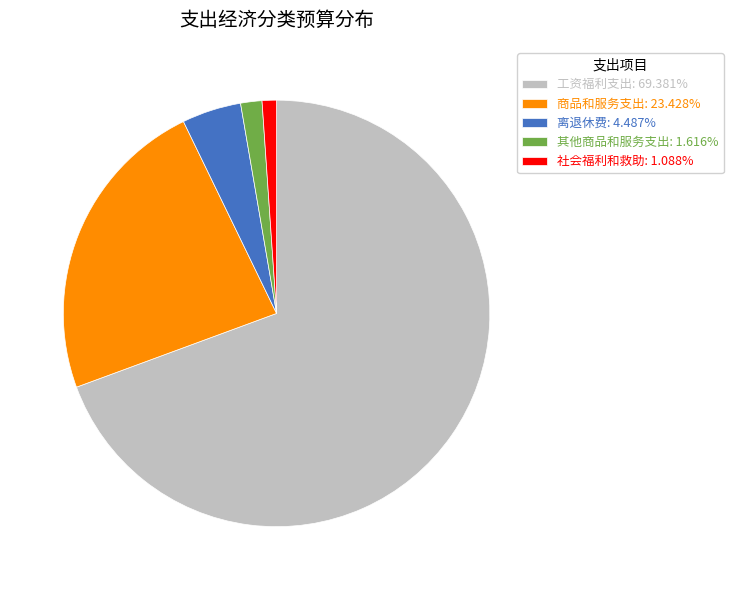

Combined, do 商品和服务支出: 23.428% and 社会福利和救助: 1.088% account for over 50%?

No